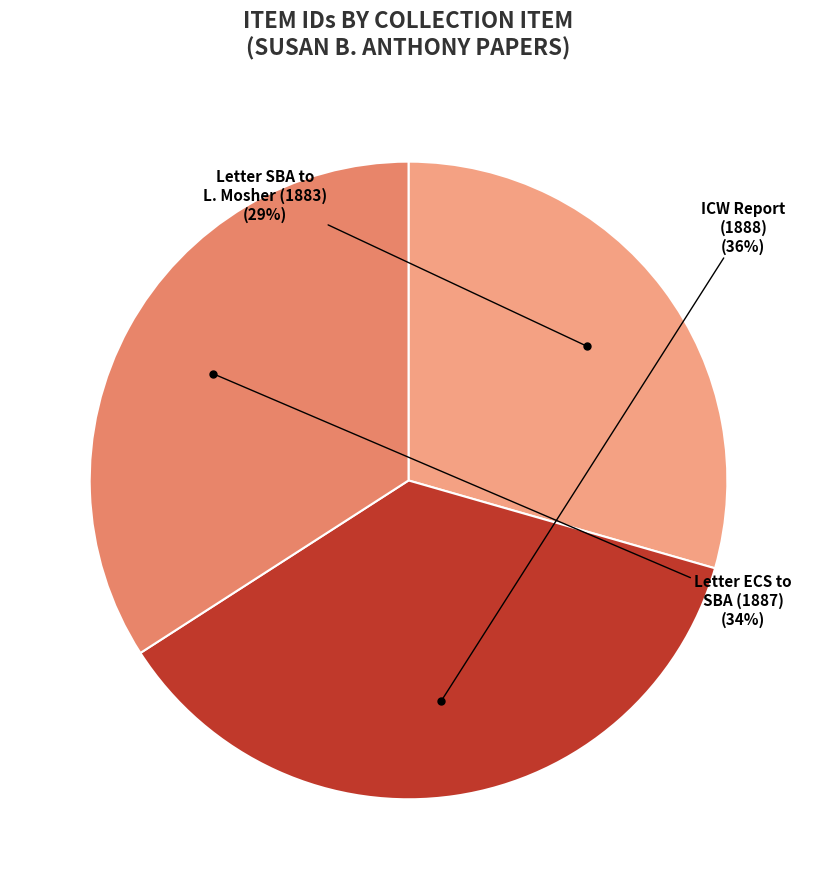

Which slice is the largest?

ICW Report (1888)